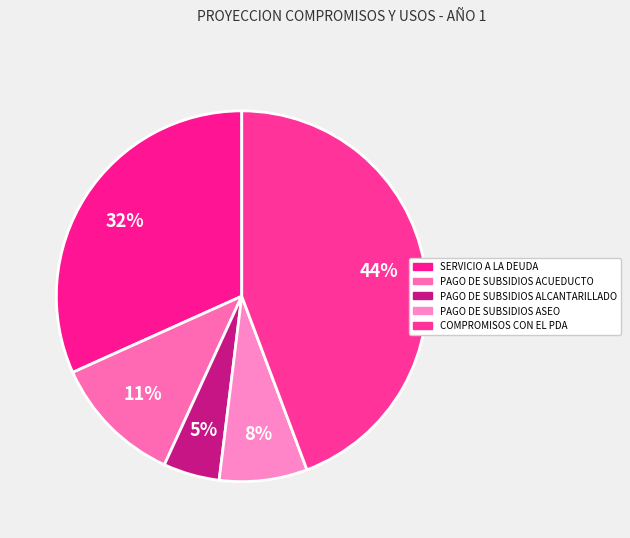

Rank the categories by value from lowest to highest.

PAGO DE SUBSIDIOS ALCANTARILLADO, PAGO DE SUBSIDIOS ASEO, PAGO DE SUBSIDIOS ACUEDUCTO, SERVICIO A LA DEUDA, COMPROMISOS CON EL PDA